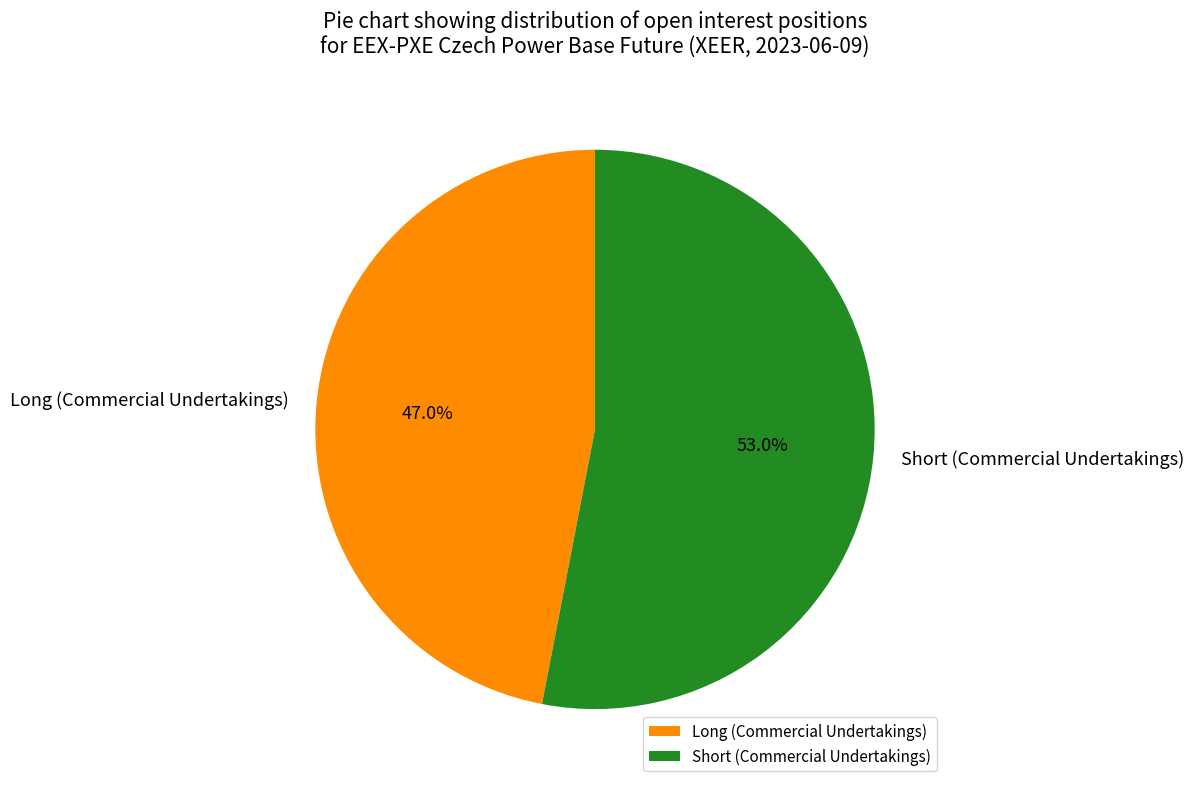

To the nearest percent, what is the average slice percentage?

50%